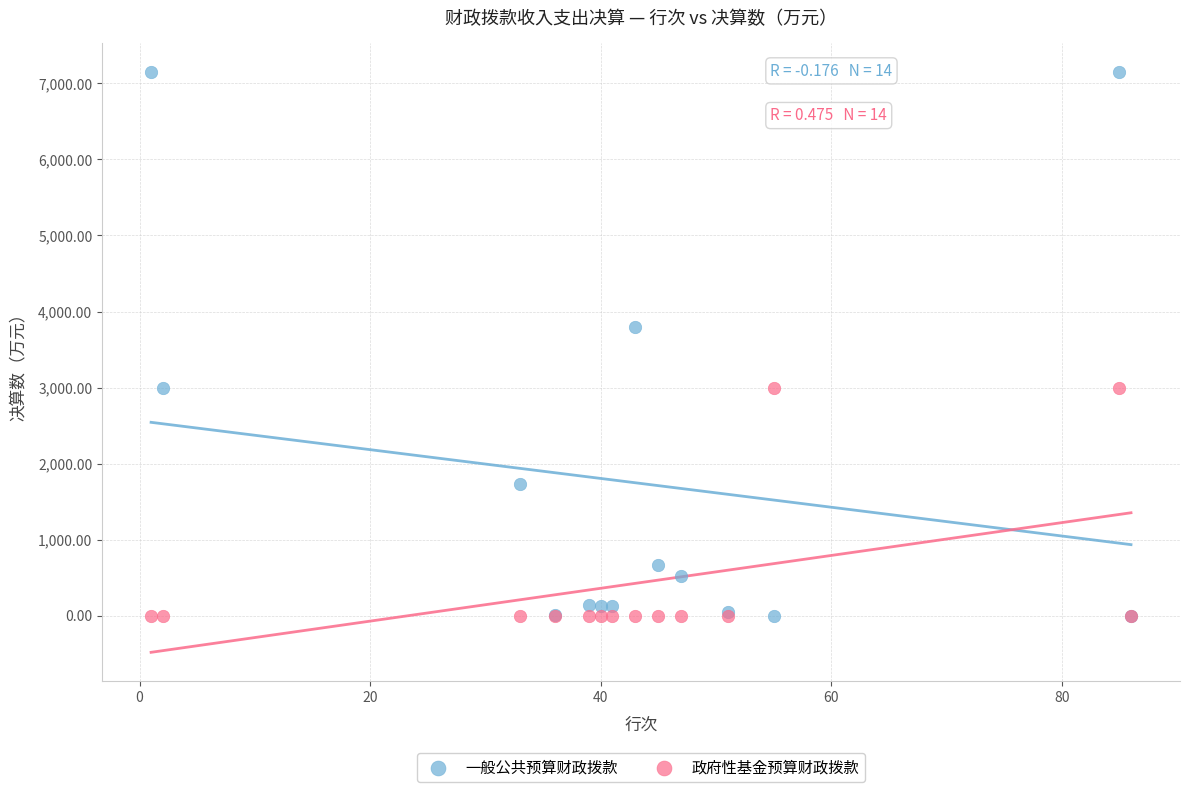

What is the X range (max minus min) for the scatter plot?

85.0